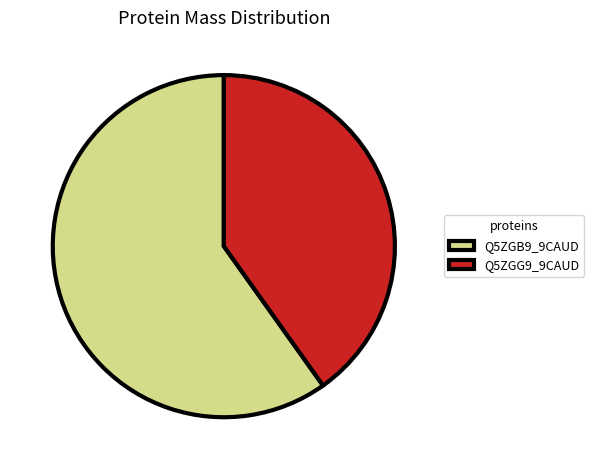

What is the ratio of the value at Q5ZGB9_9CAUD to the value at Q5ZGG9_9CAUD?

1.5